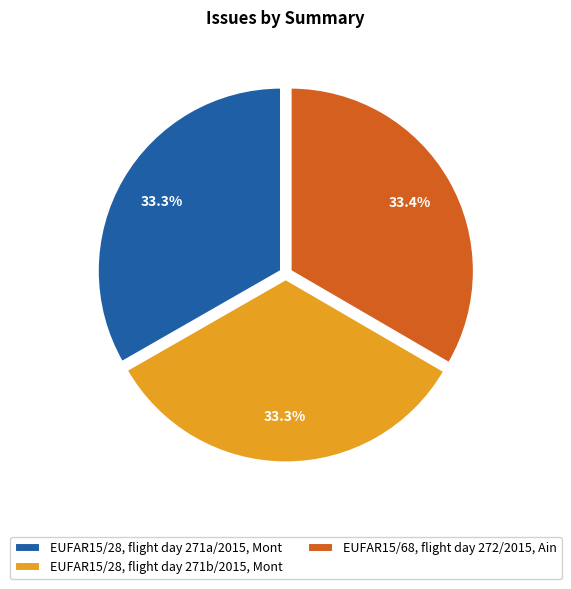

Combined, what portion of the pie is EUFAR15/28, flight day 271a/2015, Mont and EUFAR15/68, flight day 272/2015, Ain?

66.7%